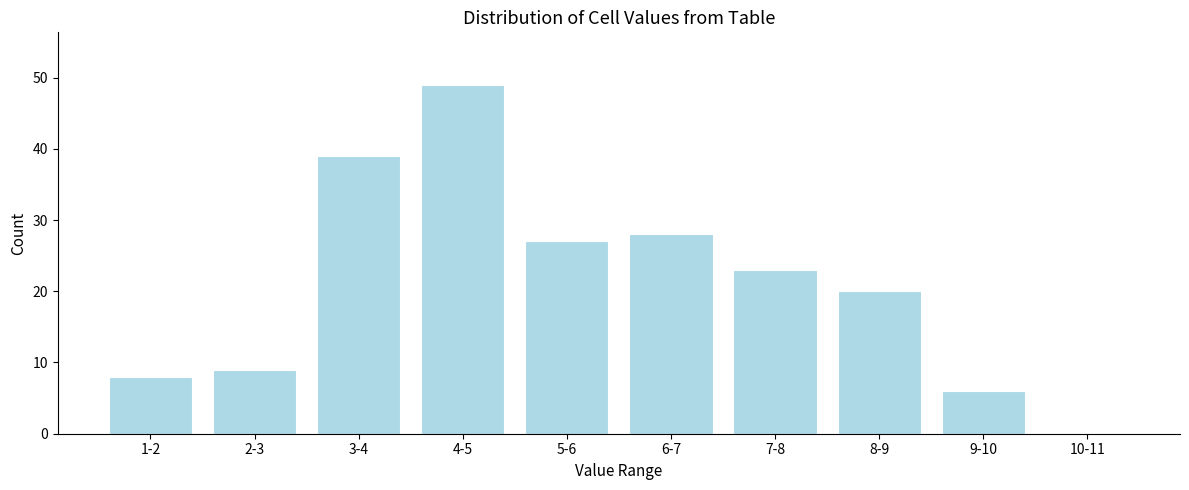

Reading left to right, what are all the values shown in this chart?

1-2=8	2-3=9	3-4=39	4-5=49	5-6=27	6-7=28	7-8=23	8-9=20	9-10=6	10-11=0